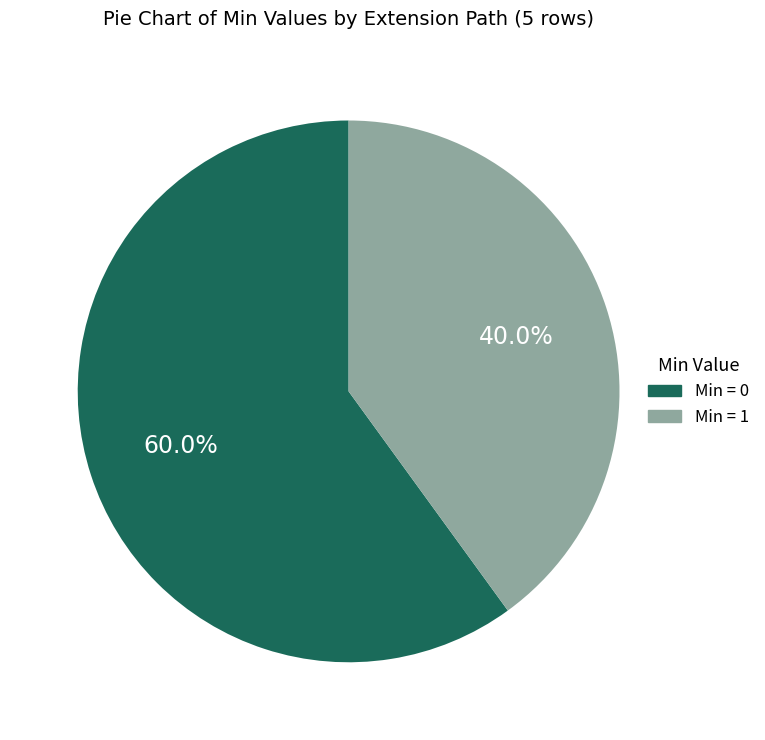

Is there a majority slice in this chart?

Yes